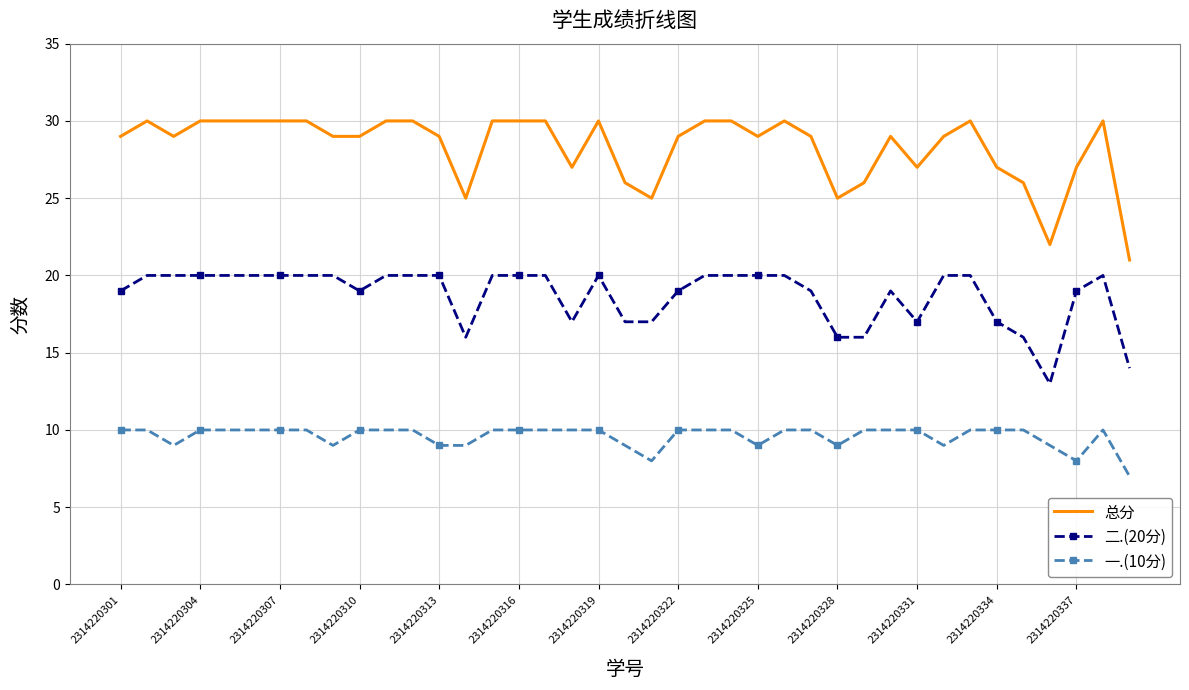

True or false: 一.(10分) and 二.(20分) cross at least once.

False